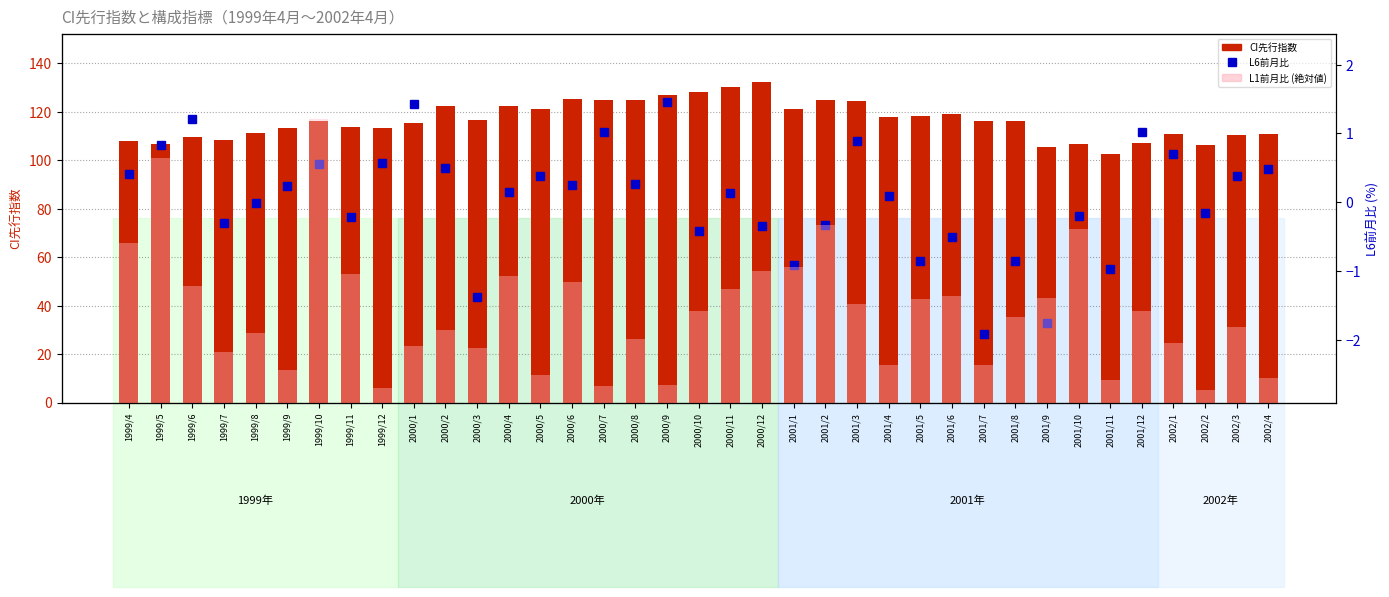

What is the highest value of the CI先行指数 series?

132.4